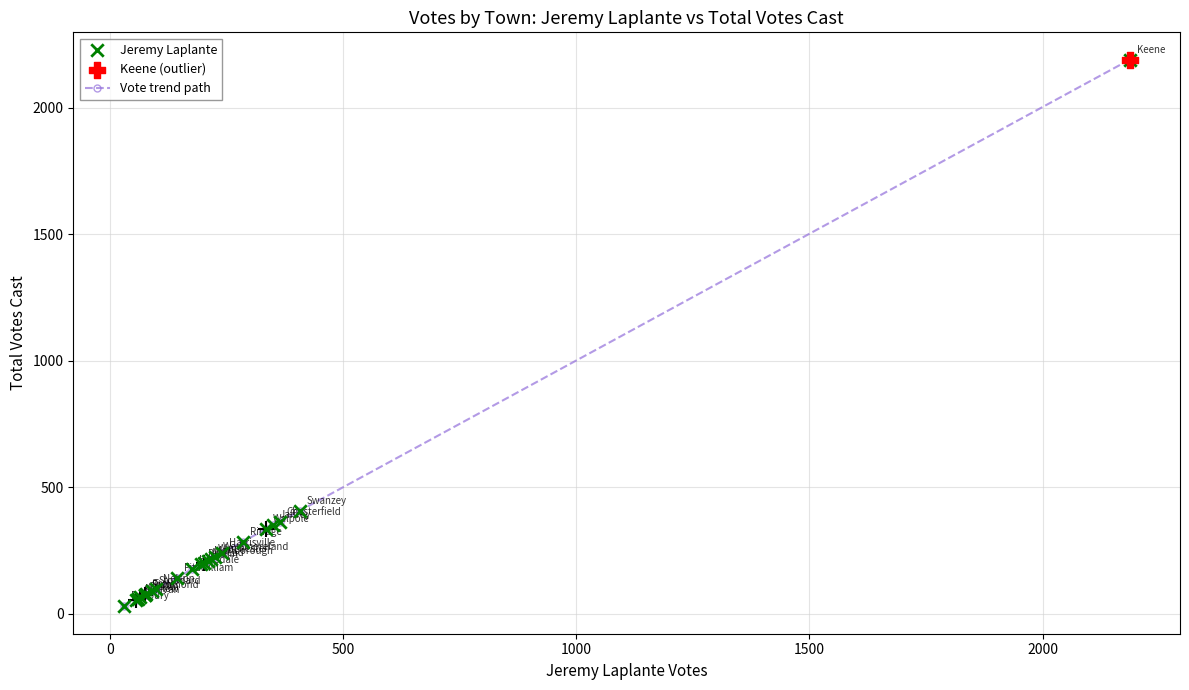

What is the maximum value shown in the chart?

2190